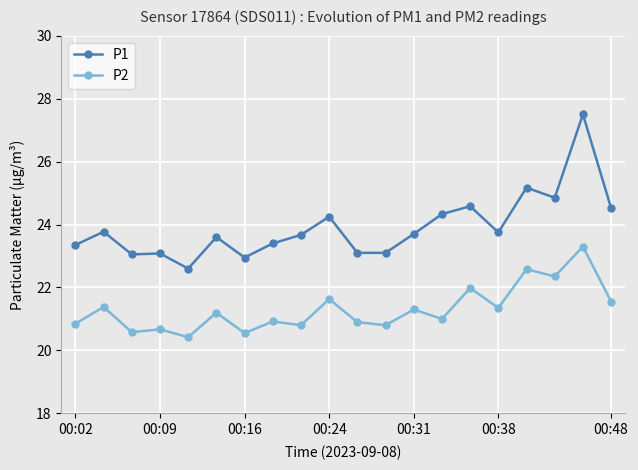

Which series has the largest total across all categories?

P1